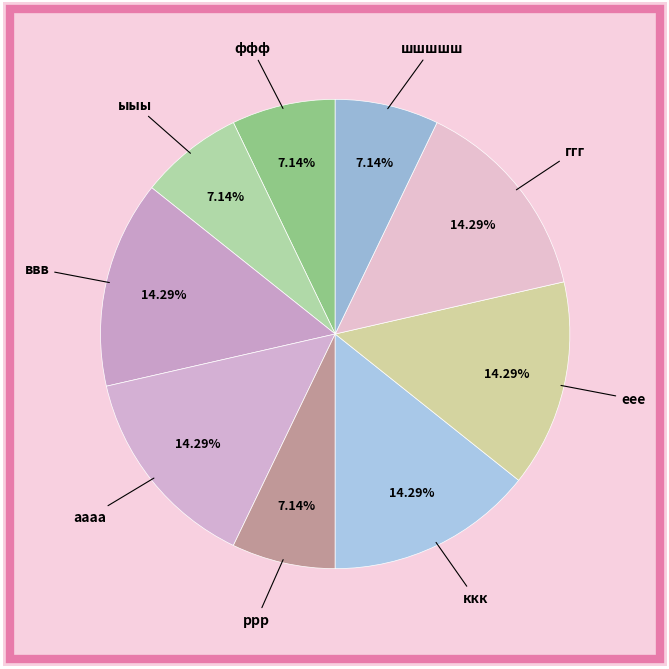

What percentage do шшшшш and еее together represent?

21.4%